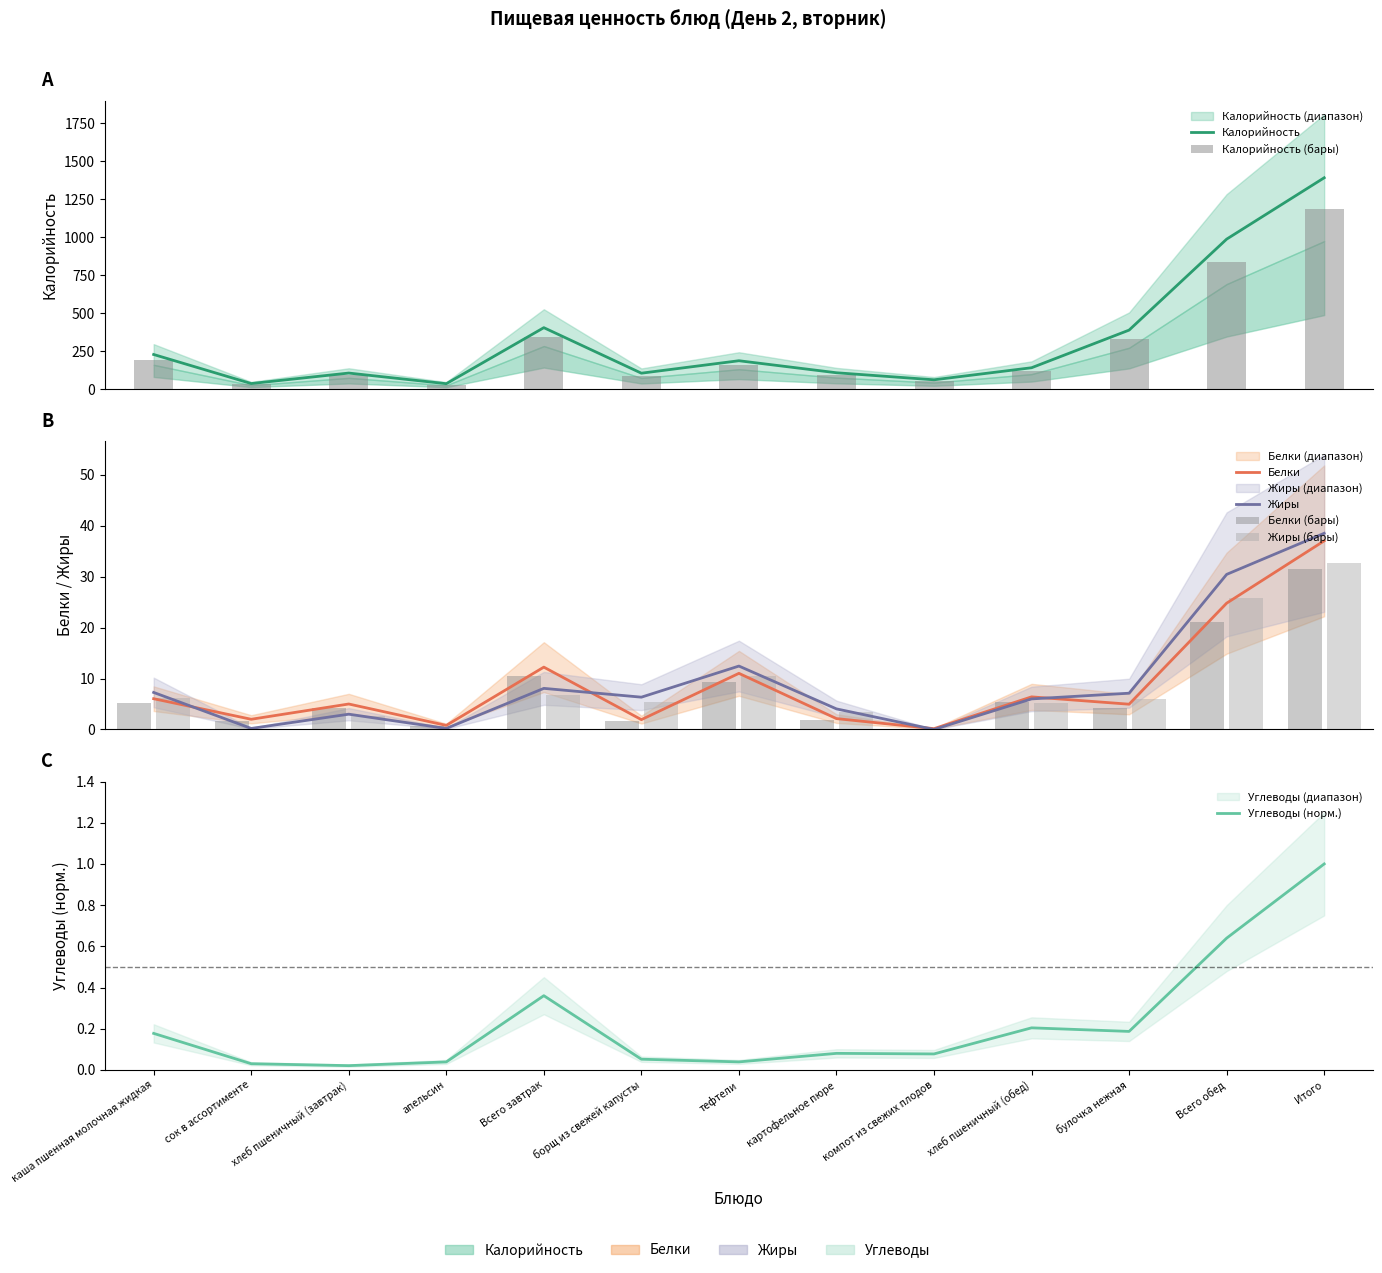

How many groups of bars are there?

13